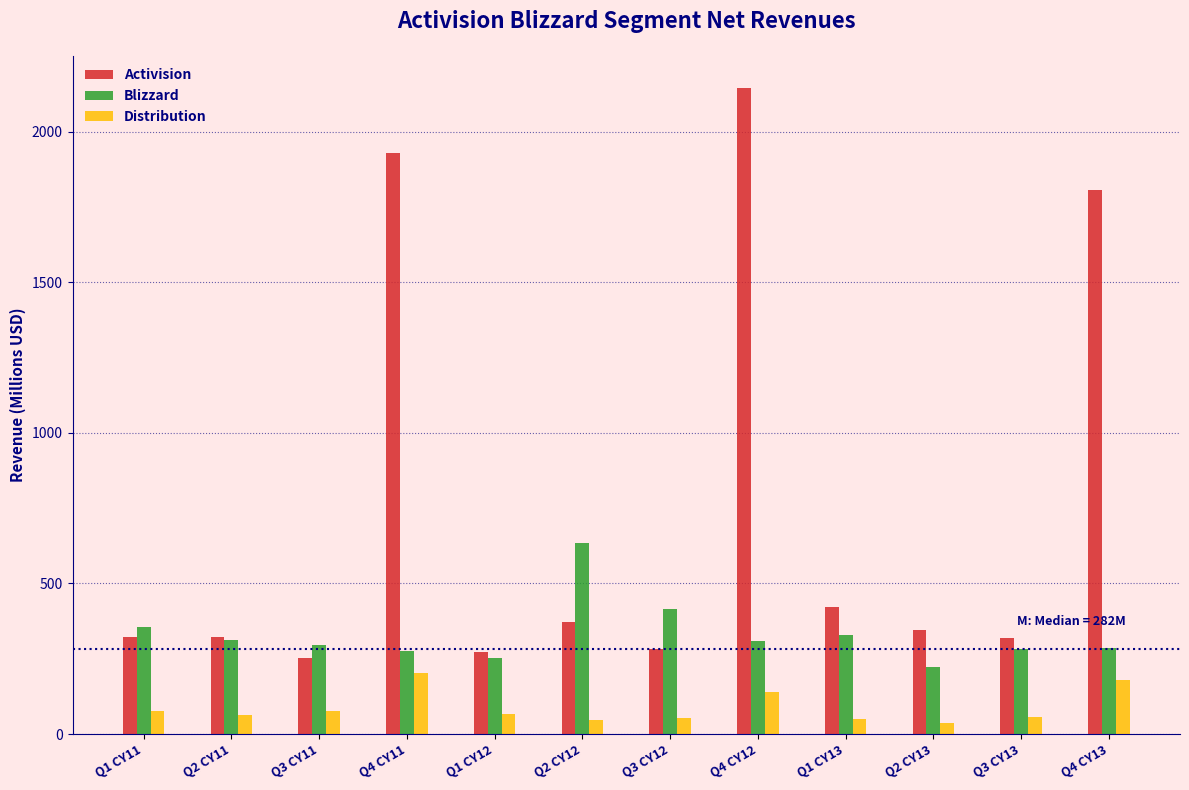

What is the spread (max minus min) of values at Q2 CY12?

587